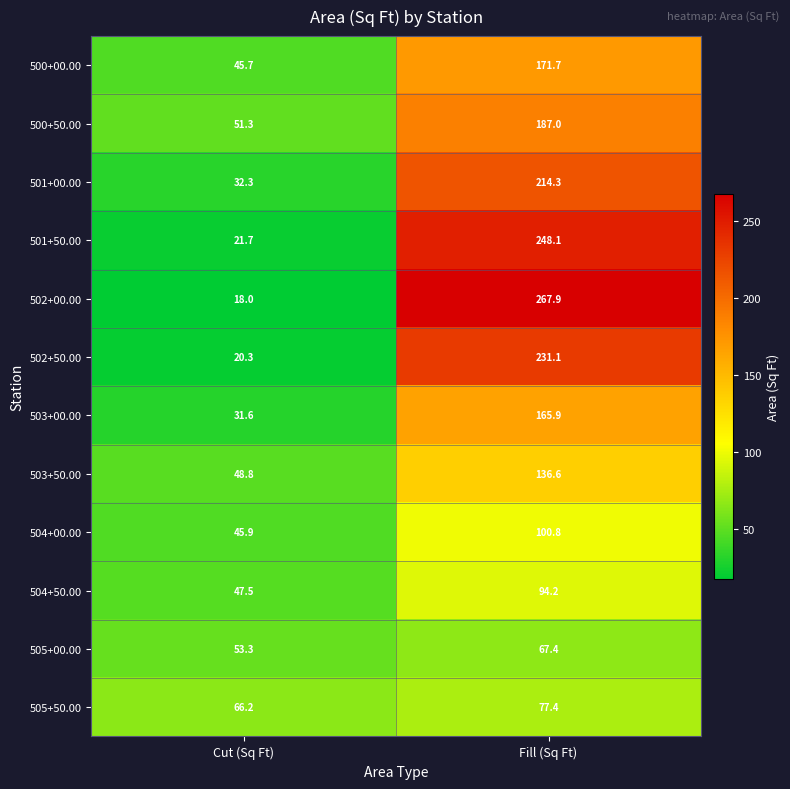

Which label corresponds to the smallest value in the chart?

Cut (Sq Ft)